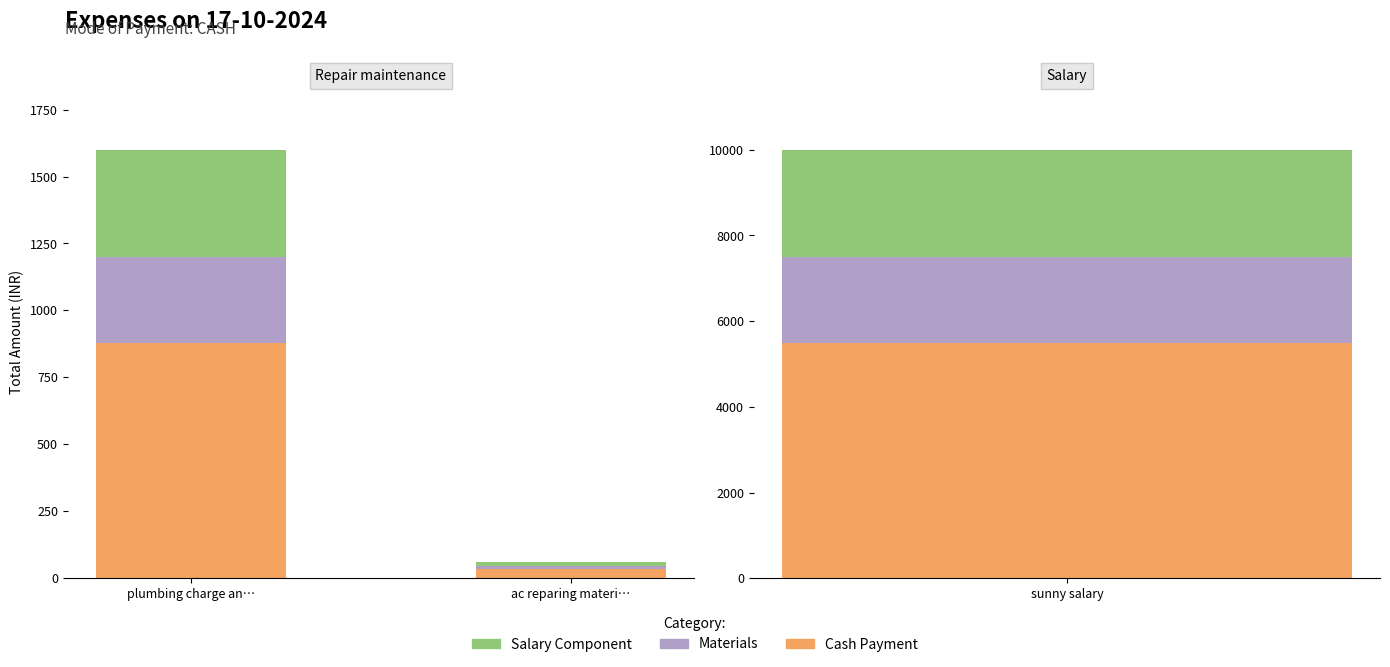

What is the label of the 2nd bar from the right?

plumbing charge an…